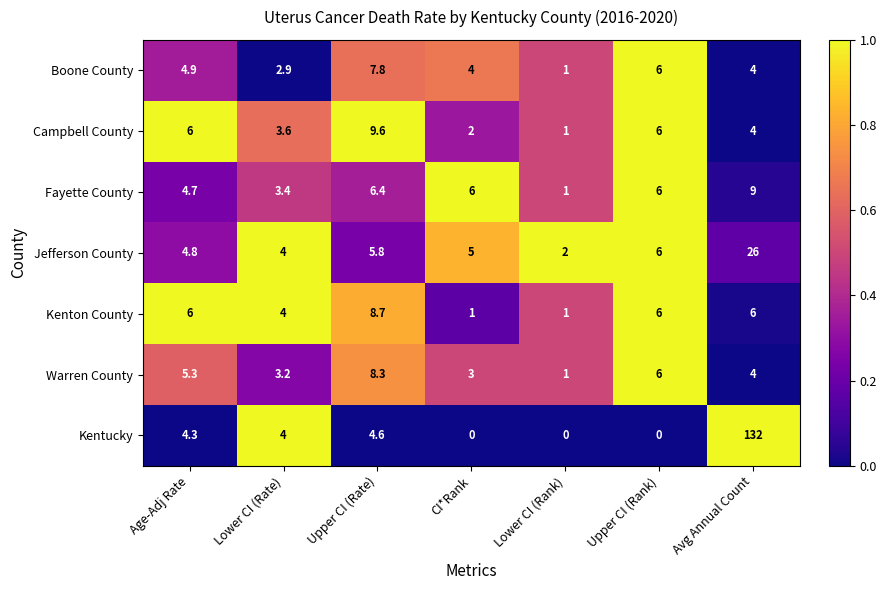

What is the average value of the Warren County series?

4.4